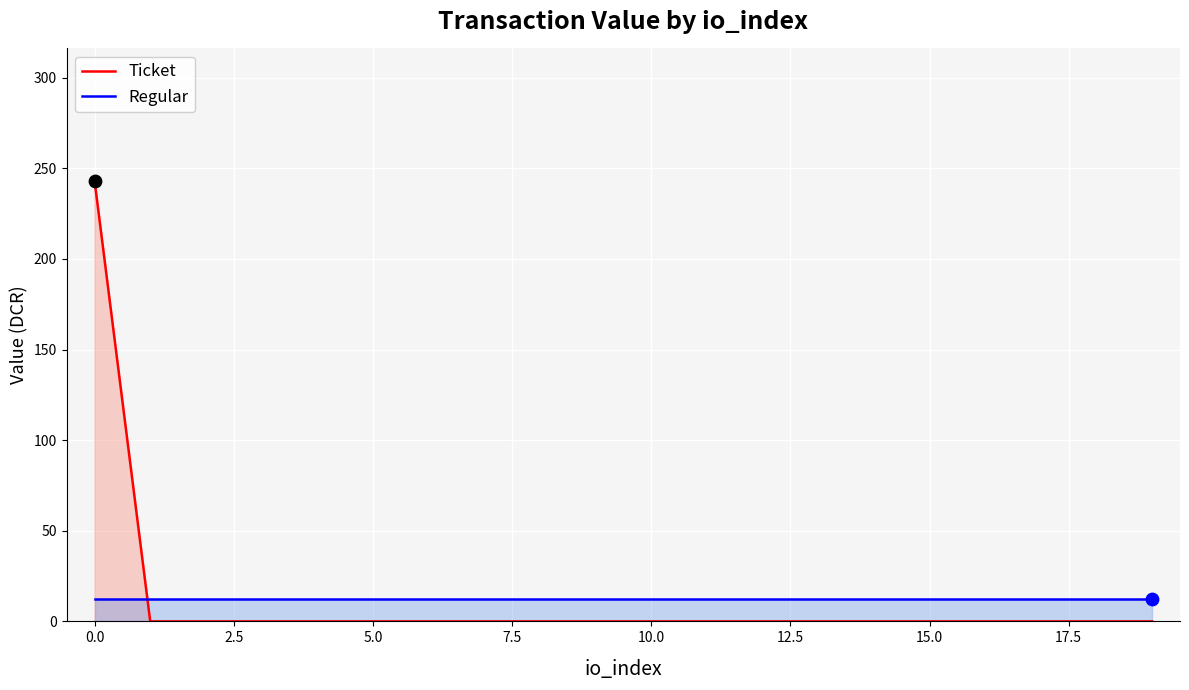

The value of Ticket at 10.0 is 163.2. True or false?

False